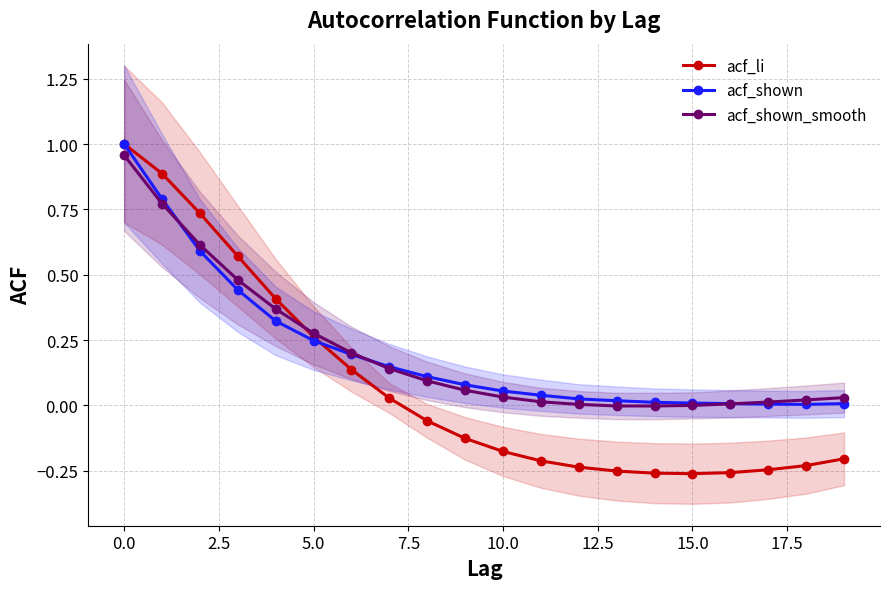

How many data points in acf_shown_smooth are above 0?

17